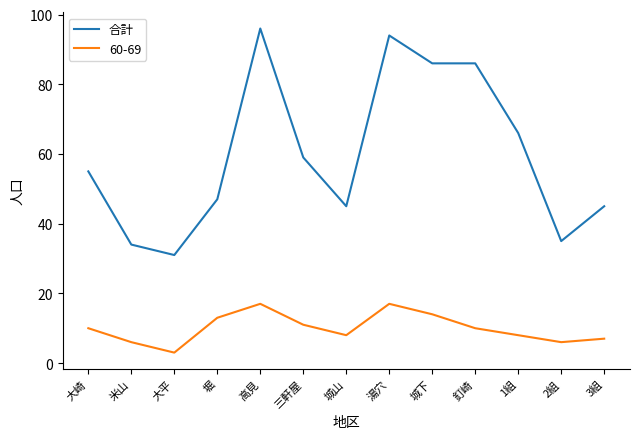

True or false: 合計 has a value of 94 at 湯穴.

True